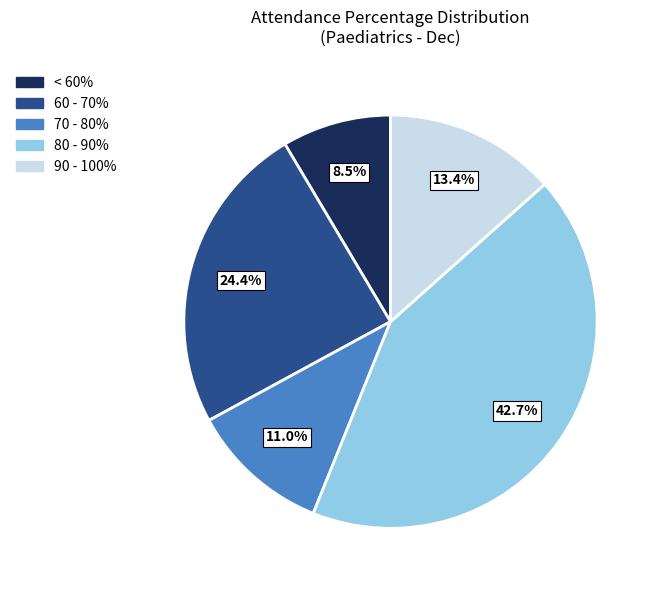

Is 80 - 90% the majority of the pie?

No